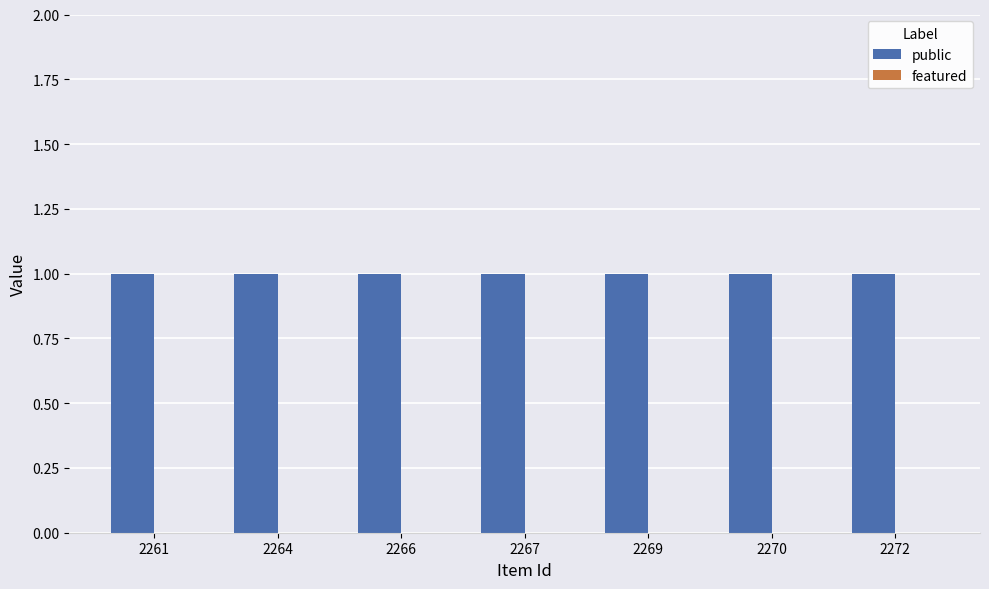

What is the value of the public bar at the 2nd from the left?

1